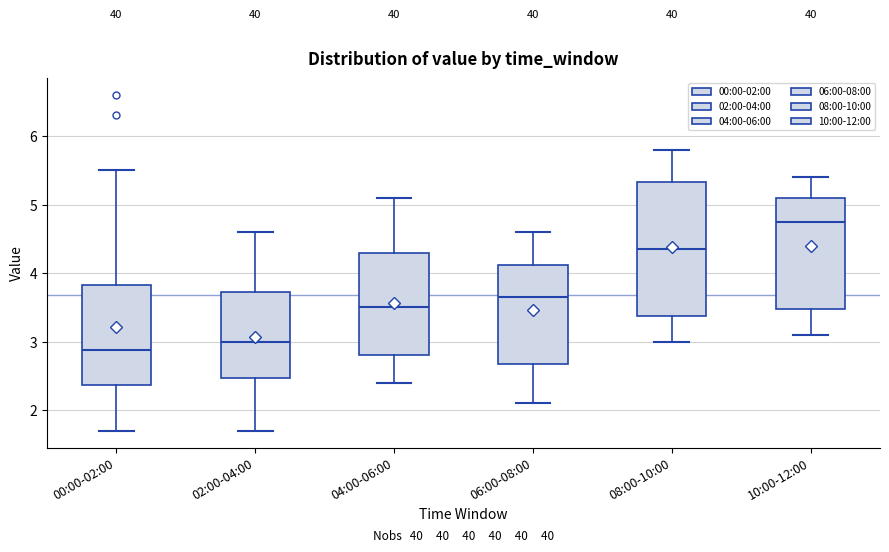

Comparing the boxes themselves (not the whiskers), which one is the tallest?

08:00-10:00